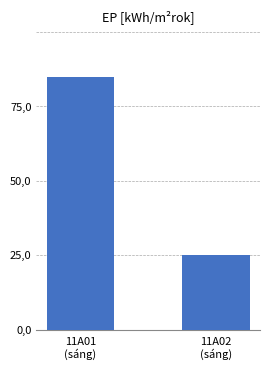

Are the bars horizontal?

No